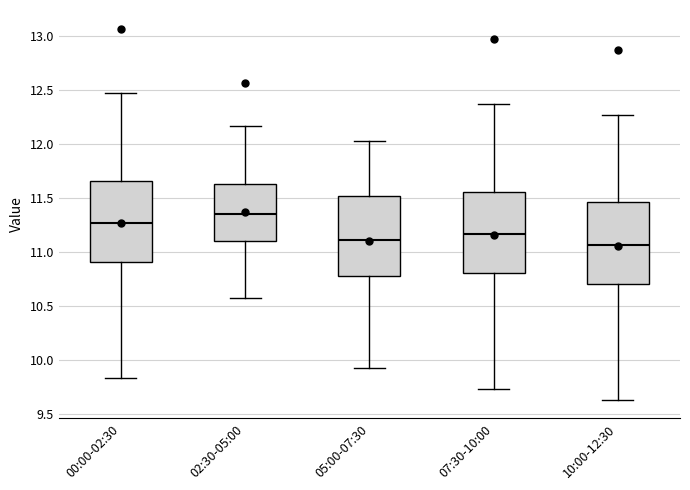

Reading left to right, transcribe this box plot: for each box, give where its median line is, the range the box spans, and where its two whiskers end, as read against the y-axis. The values are not printed on the chart, so give them approximately, as read against the axis.

00:00-02:30: median 11.25, box 10.90 to 11.65, whiskers 9.85 to 12.45
02:30-05:00: median 11.35, box 11.10 to 11.65, whiskers 10.55 to 12.15
05:00-07:30: median 11.10, box 10.80 to 11.50, whiskers 9.95 to 12.05
07:30-10:00: median 11.15, box 10.80 to 11.55, whiskers 9.75 to 12.35
10:00-12:30: median 11.05, box 10.70 to 11.45, whiskers 9.65 to 12.25